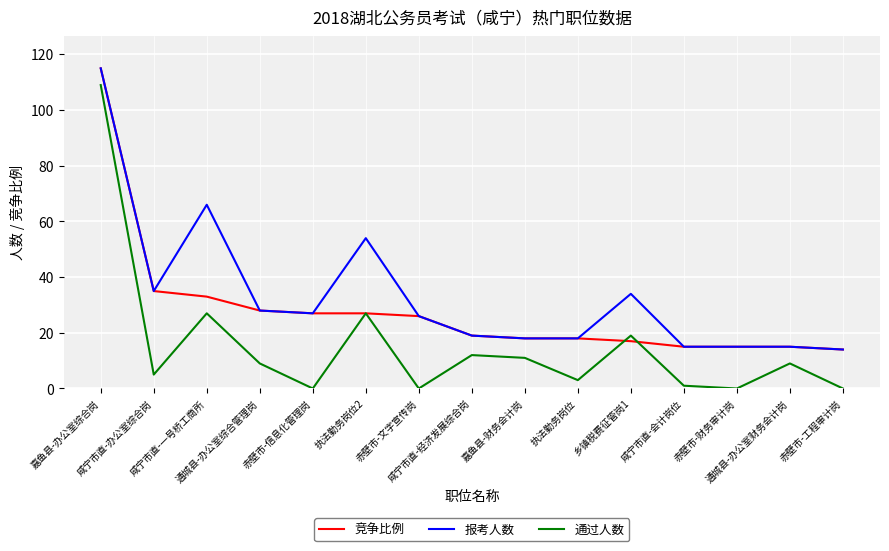

The 报考人数 series shows 45 at 赤壁市-文字宣传岗. True or false?

False